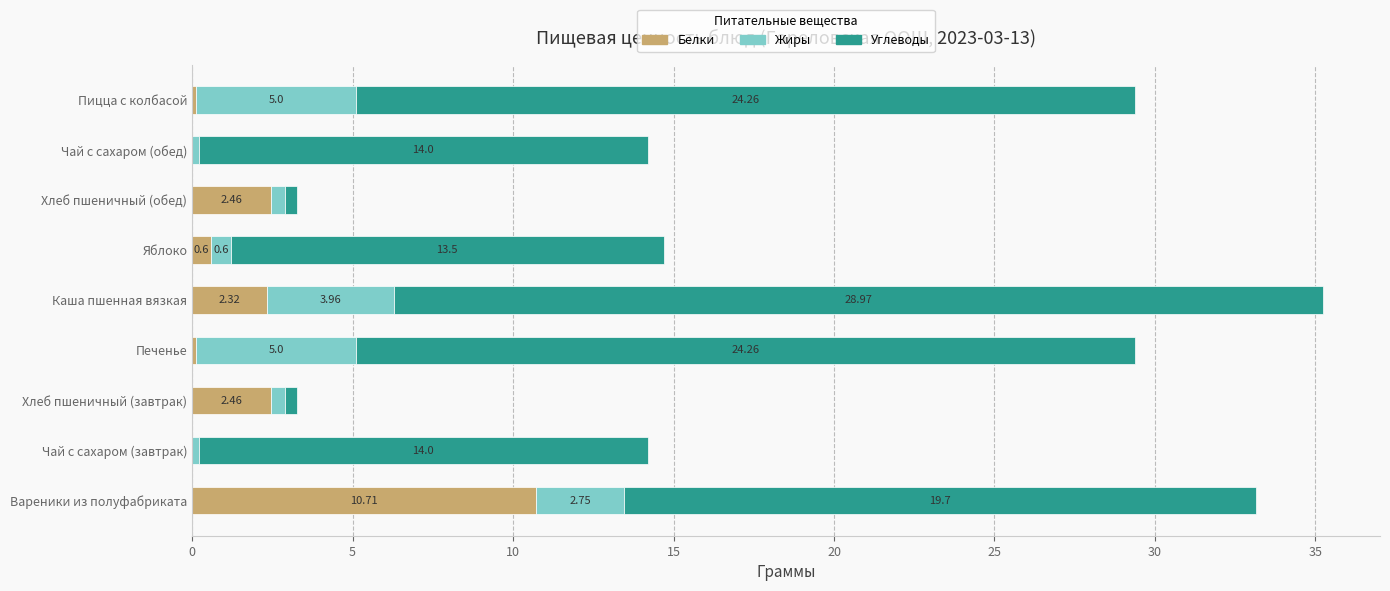

At which label does Белки reach its peak?

Вареники из полуфабриката